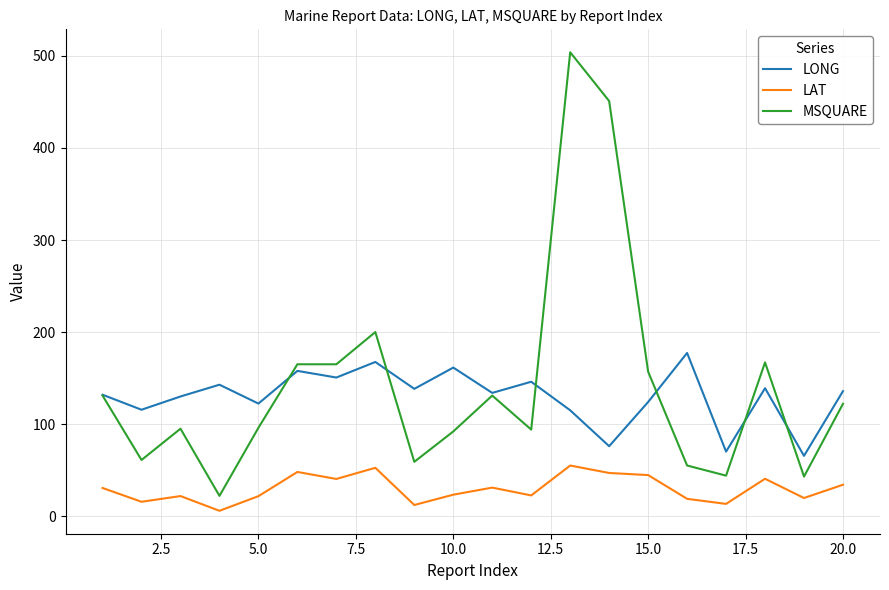

Rank the series by their maximum value, from lowest to highest.

LAT, LONG, MSQUARE